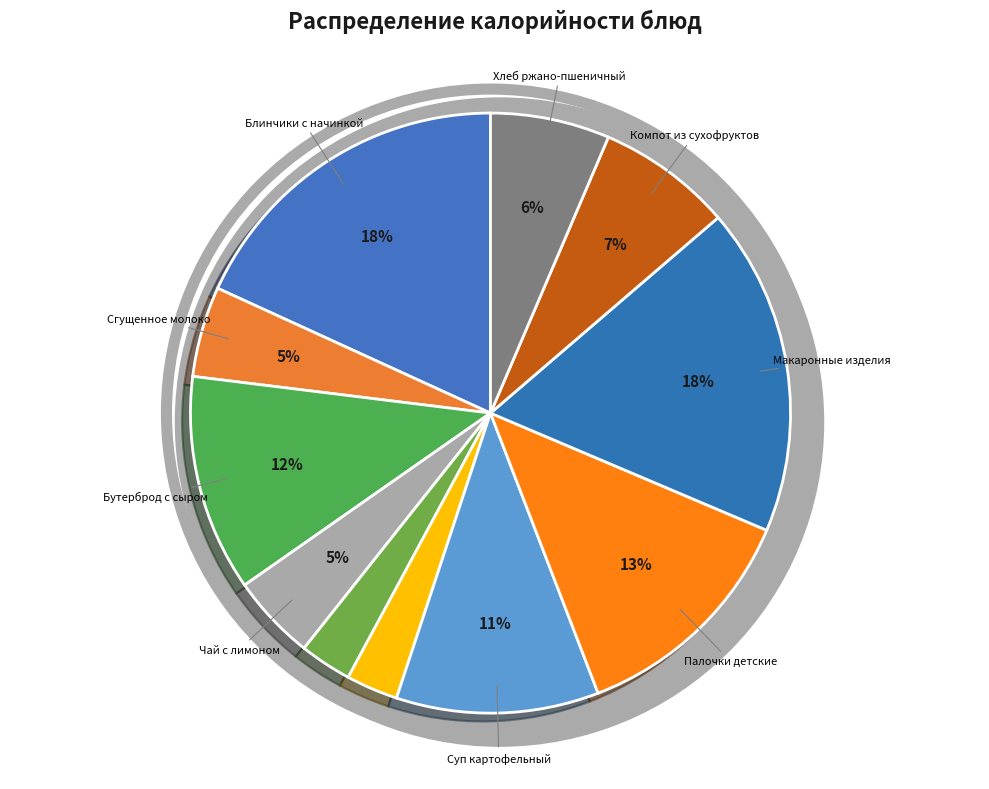

How many slices are in this pie chart?

11